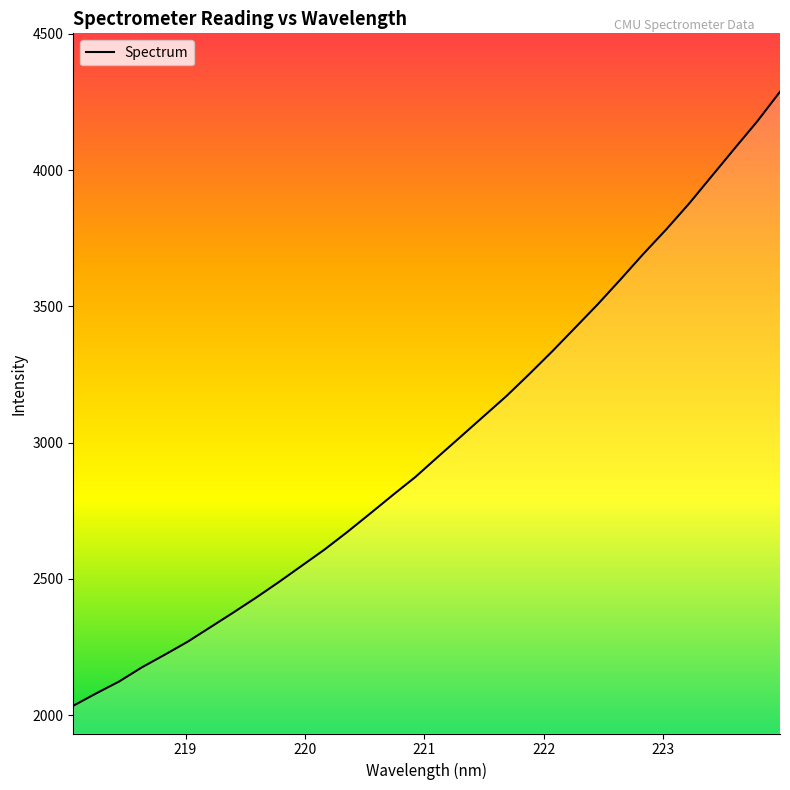

What is the minimum value shown in the chart?

2034.5